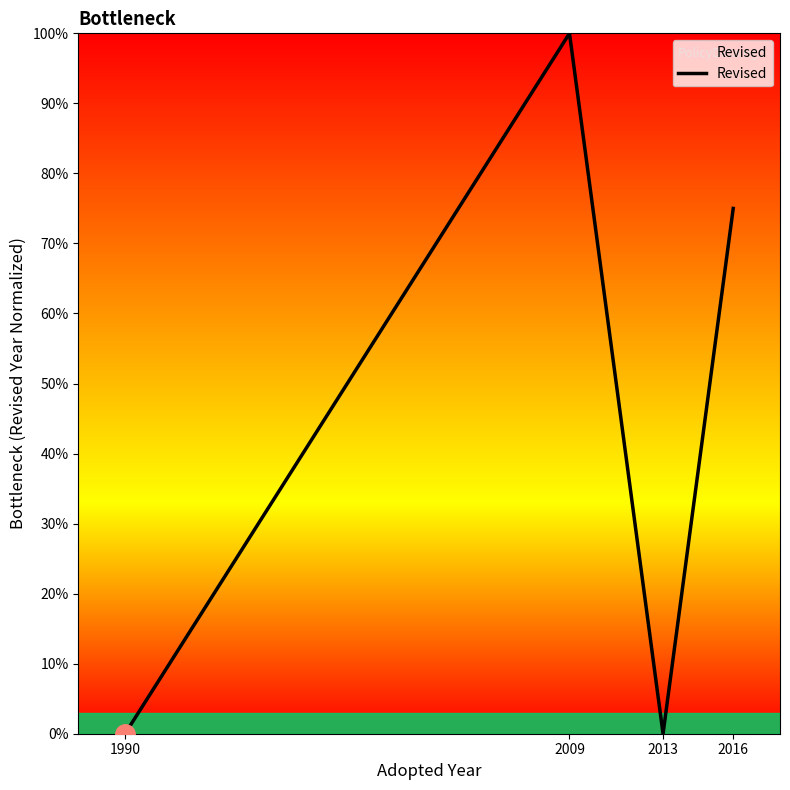

Is it true that the value at 1990 is 0?

True